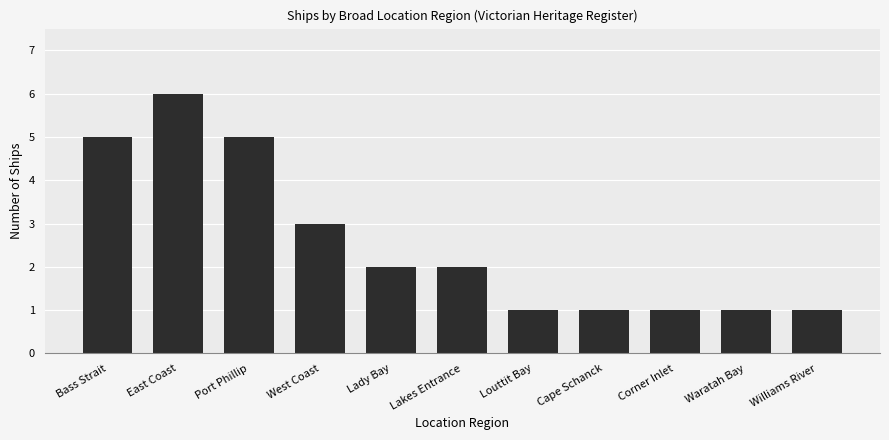

Does the chart contain stacked bars?

No